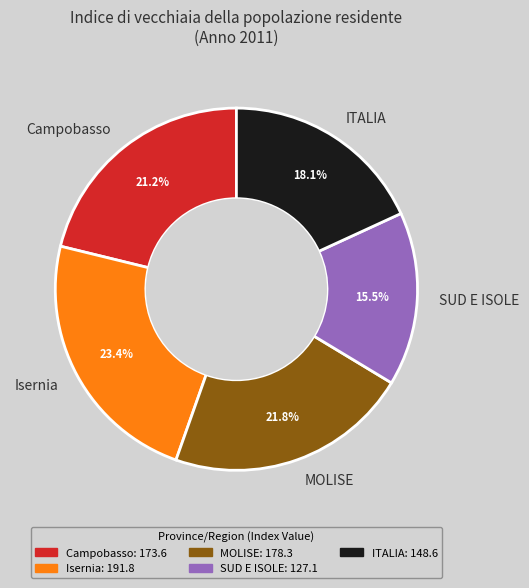

Rank the categories by value from lowest to highest.

SUD E ISOLE, ITALIA, Campobasso, MOLISE, Isernia